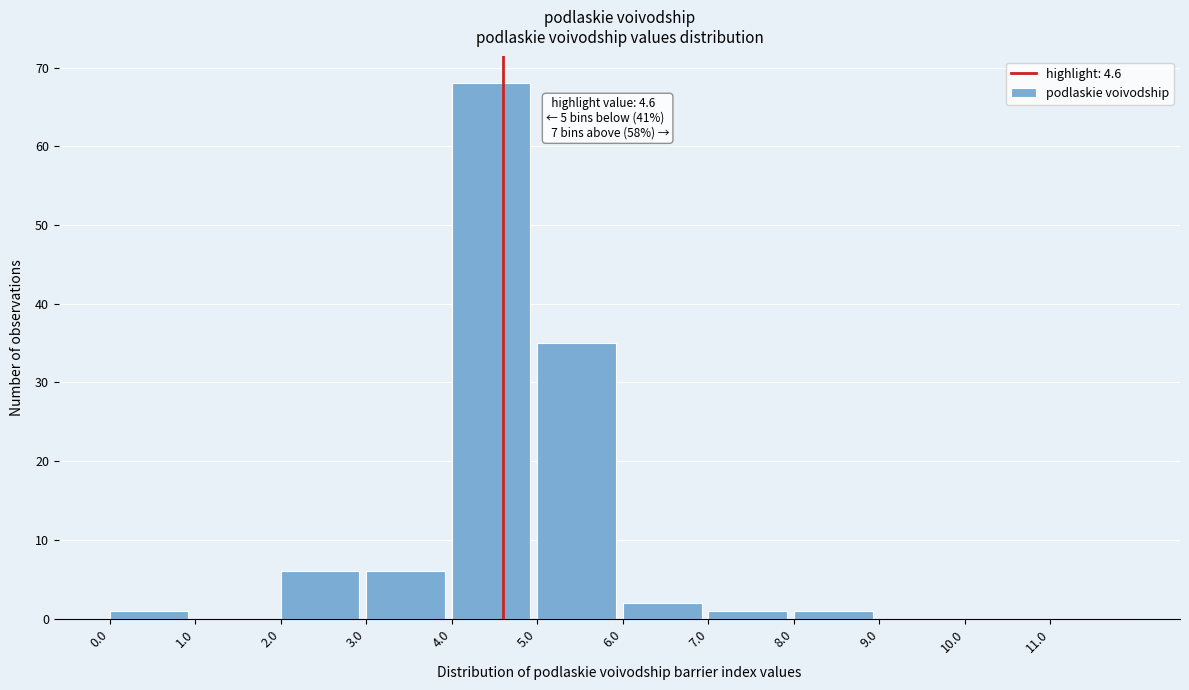

Over which range of the x-axis is the bar tallest?

4 to 5